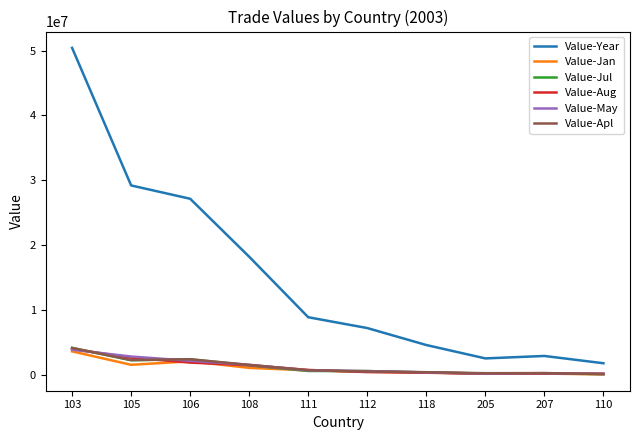

Which series has the largest total across all categories?

Value-Year